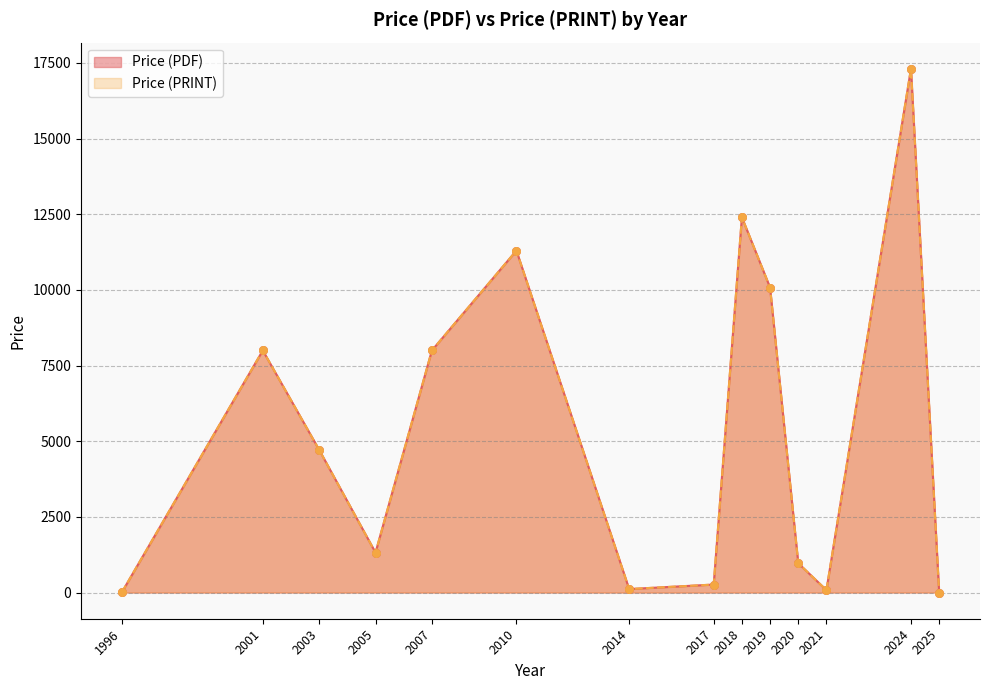

Which series has the largest total across all categories?

Price (PDF)